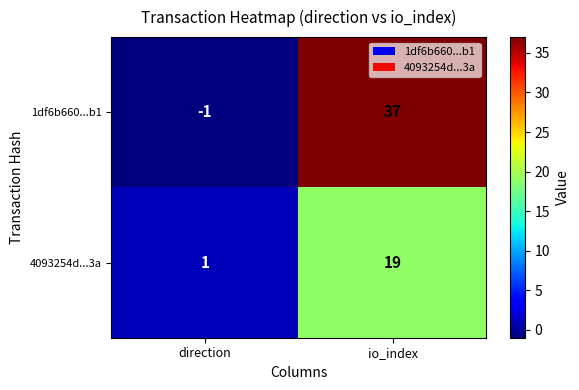

Which series has the largest total across all categories?

1df6b660...b1